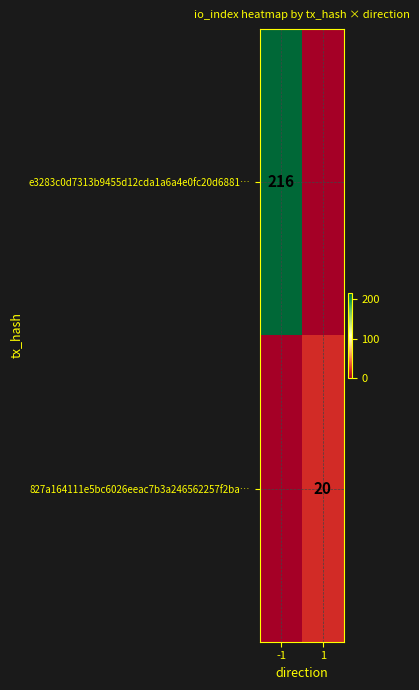

True or false: e3283c0d7313b9455d12cda1a6a4e0fc20d6881… has a value of 216 at -1.

True